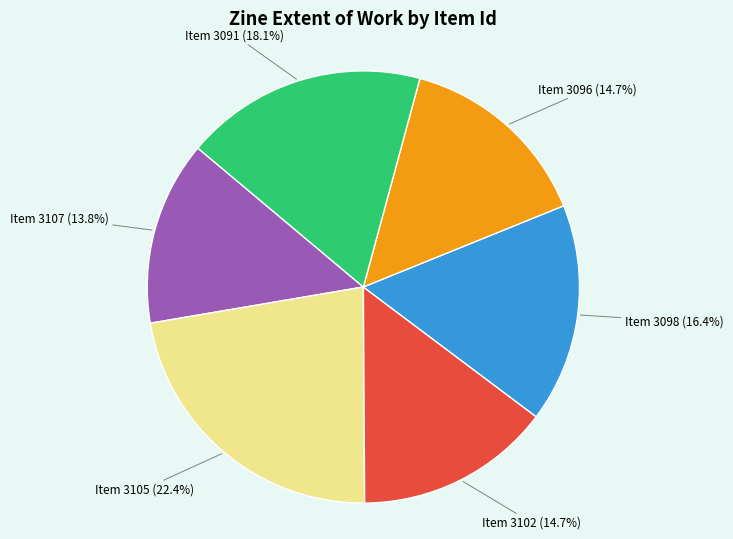

Does any single category account for the majority?

No